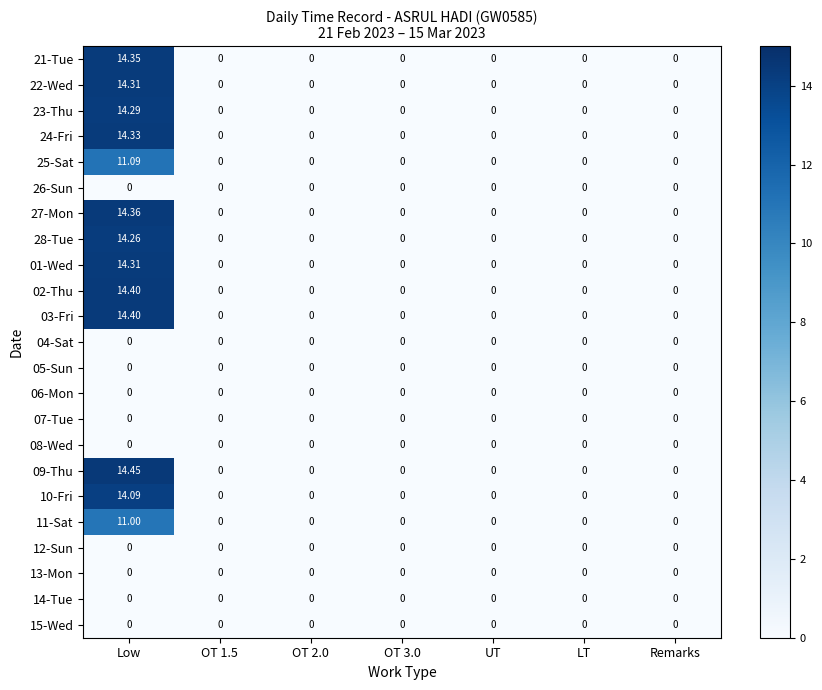

Which label corresponds to the largest value in the chart?

Low